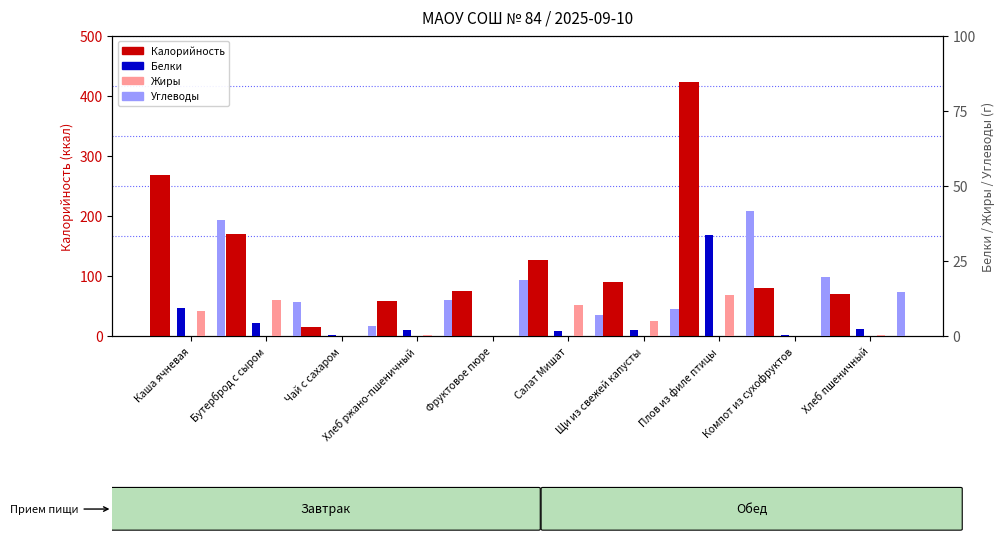

What is the label of the 2nd bar from the right?

Компот из сухофруктов